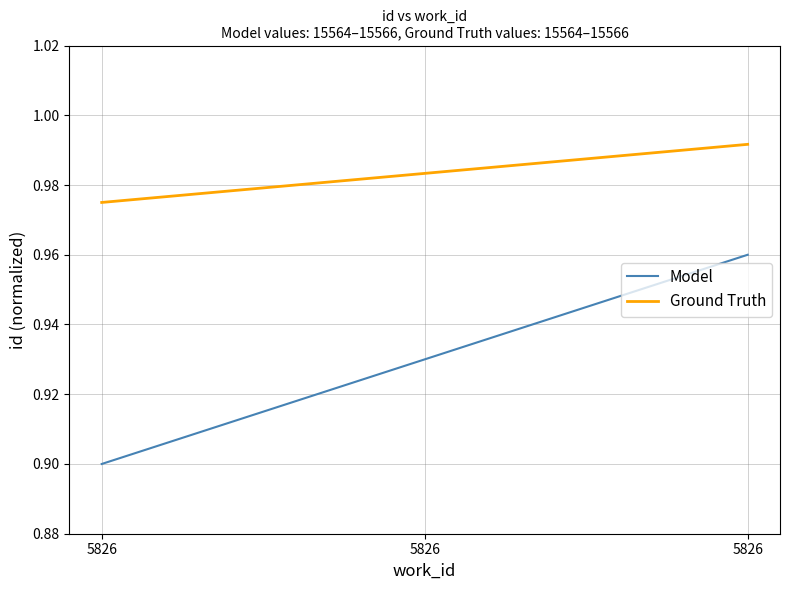

How many series are shown in this chart?

2